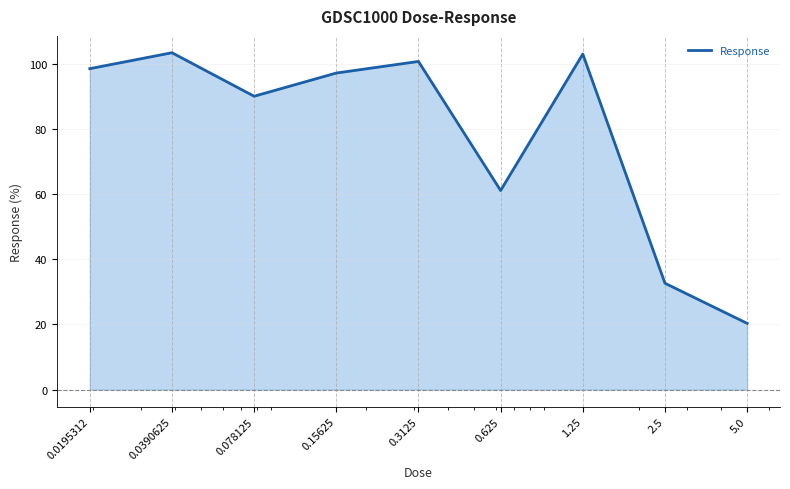

List the labels in order of value, smallest first.

5.0, 2.5, 0.625, 0.078125, 0.15625, 0.0195312, 0.3125, 1.25, 0.0390625